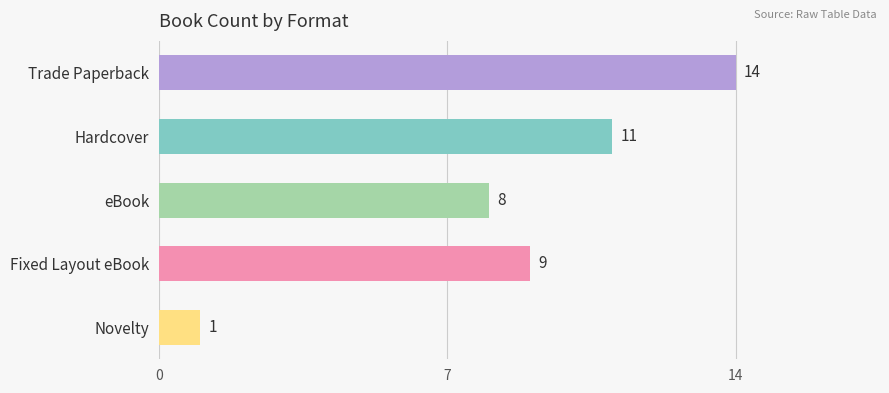

Rank the categories by value from highest to lowest.

Trade Paperback, Hardcover, Fixed Layout eBook, eBook, Novelty